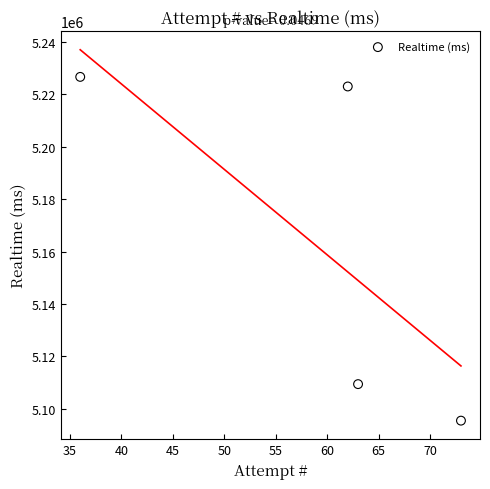

What is the range of X values (max minus min)?

37